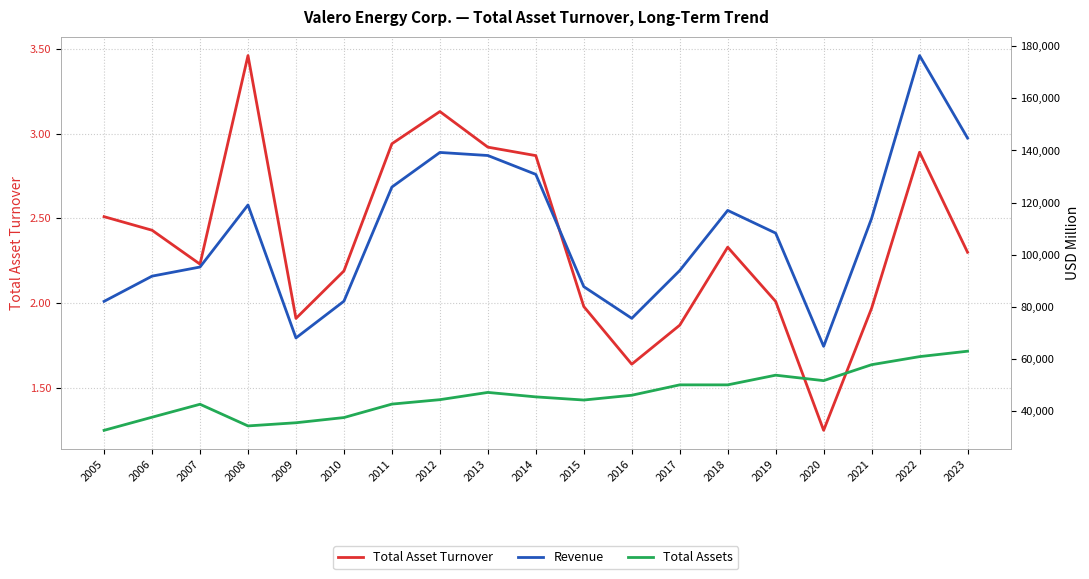

Is the value of Total Asset Turnover at 2023 greater than the value of Total Assets at 2005?

No